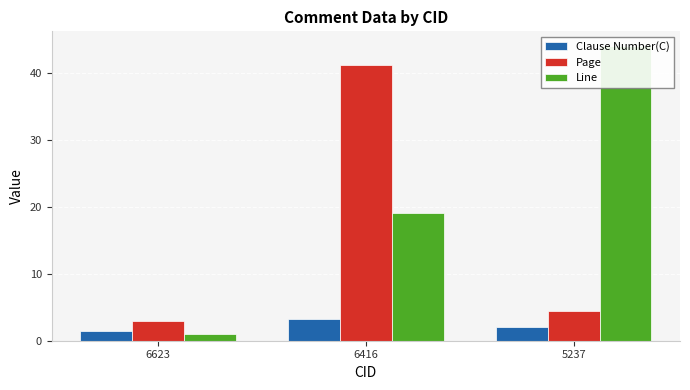

The Clause Number(C) series shows 2.2 at 6623. True or false?

False